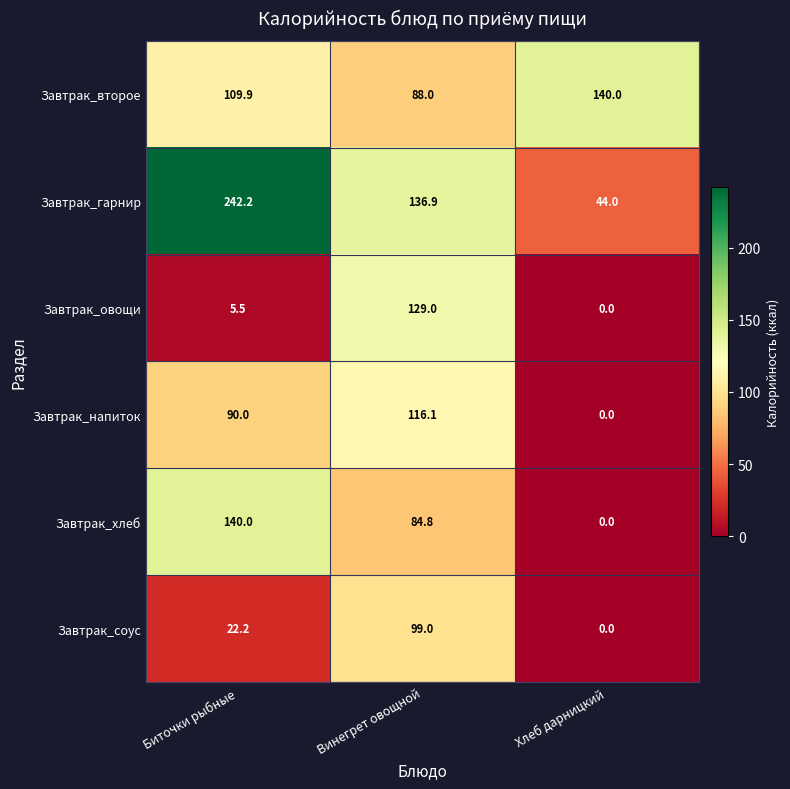

What is the difference between the second highest and minimum values in the Завтрак_соус series?

22.2